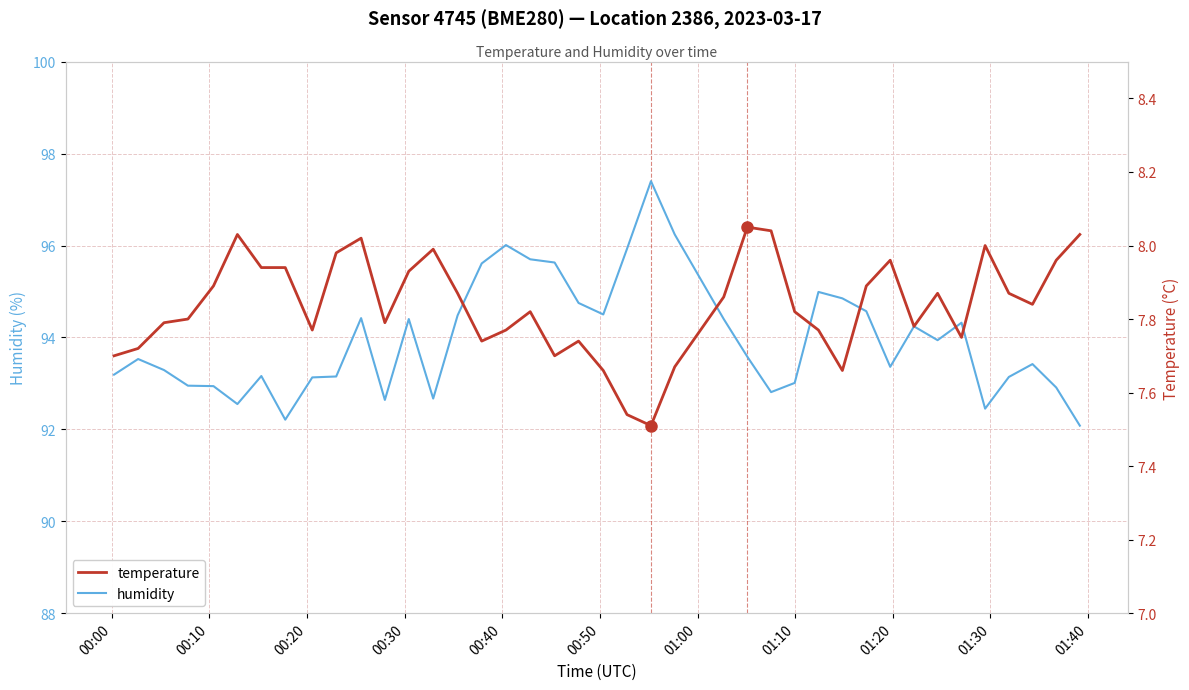

True or false: humidity and temperature cross at least once.

False